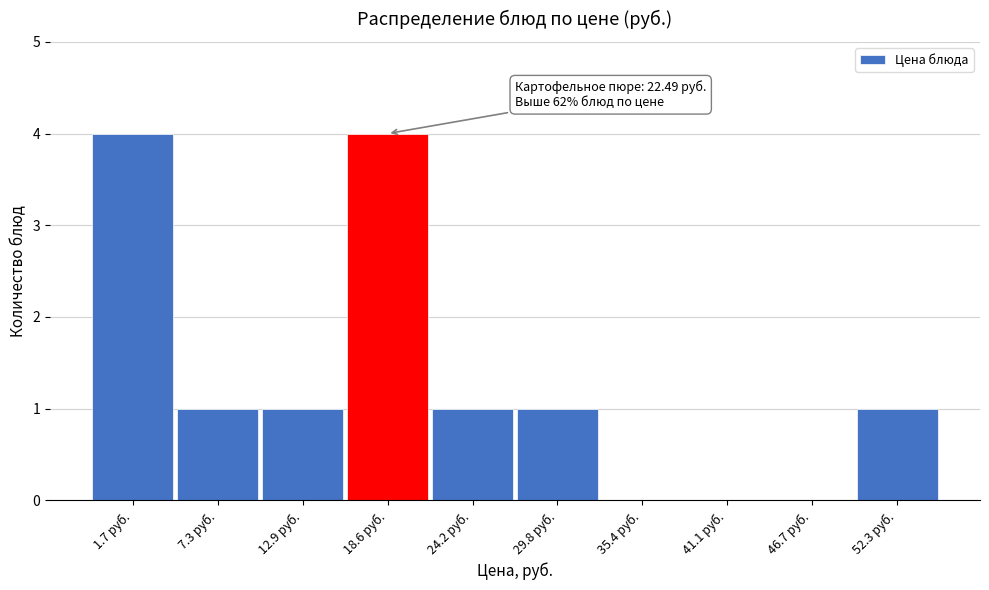

Reading right to left, list all the values displayed in this chart.

52.3 руб.=1	46.7 руб.=0	41.1 руб.=0	35.4 руб.=0	29.8 руб.=1	24.2 руб.=1	18.6 руб.=4	12.9 руб.=1	7.3 руб.=1	1.7 руб.=4